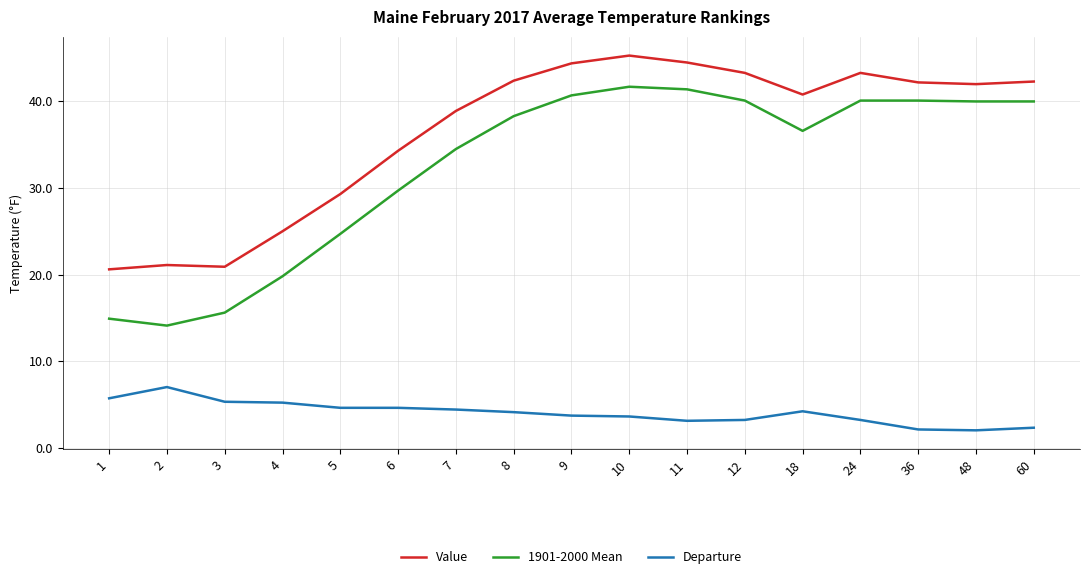

What is the maximum value for Departure?

7.0